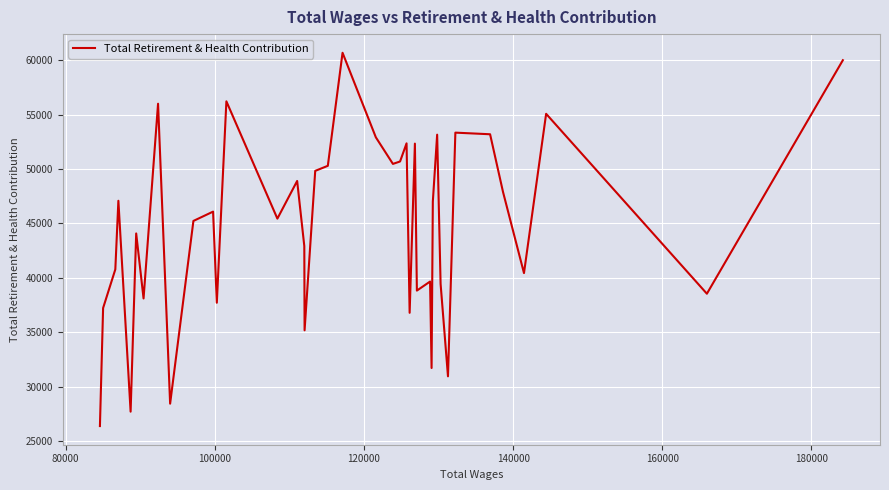

What is the maximum value shown in the chart?

60683